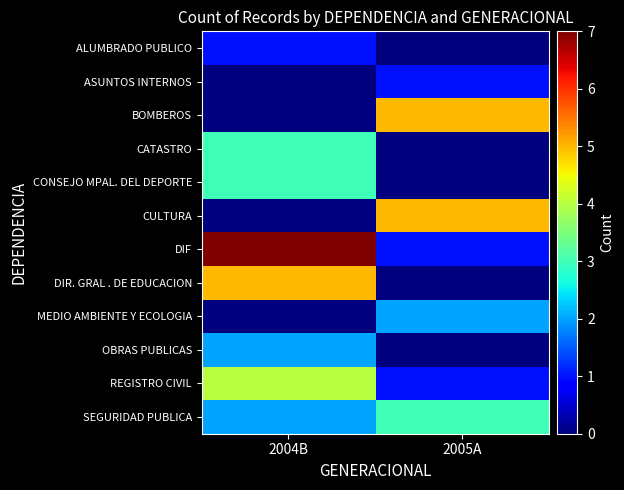

At which category is the sum across all series the highest?

2004B